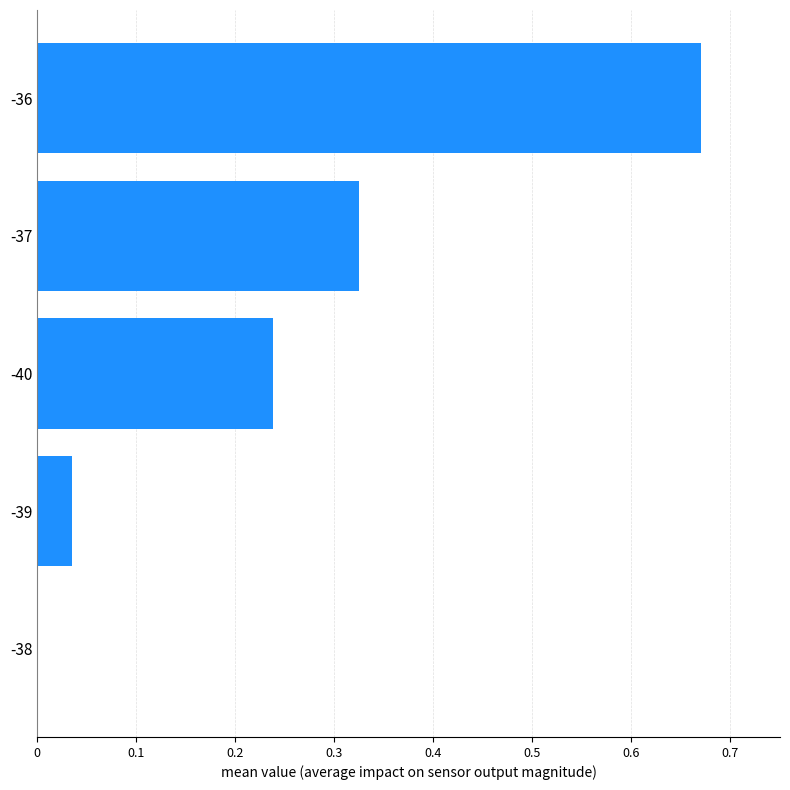

What is the sum of all values?

1.3